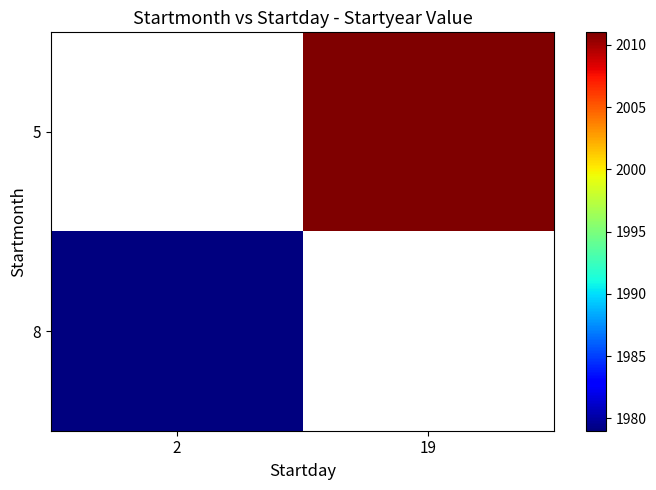

Rank the series at 19 from lowest to highest value.

5, 8